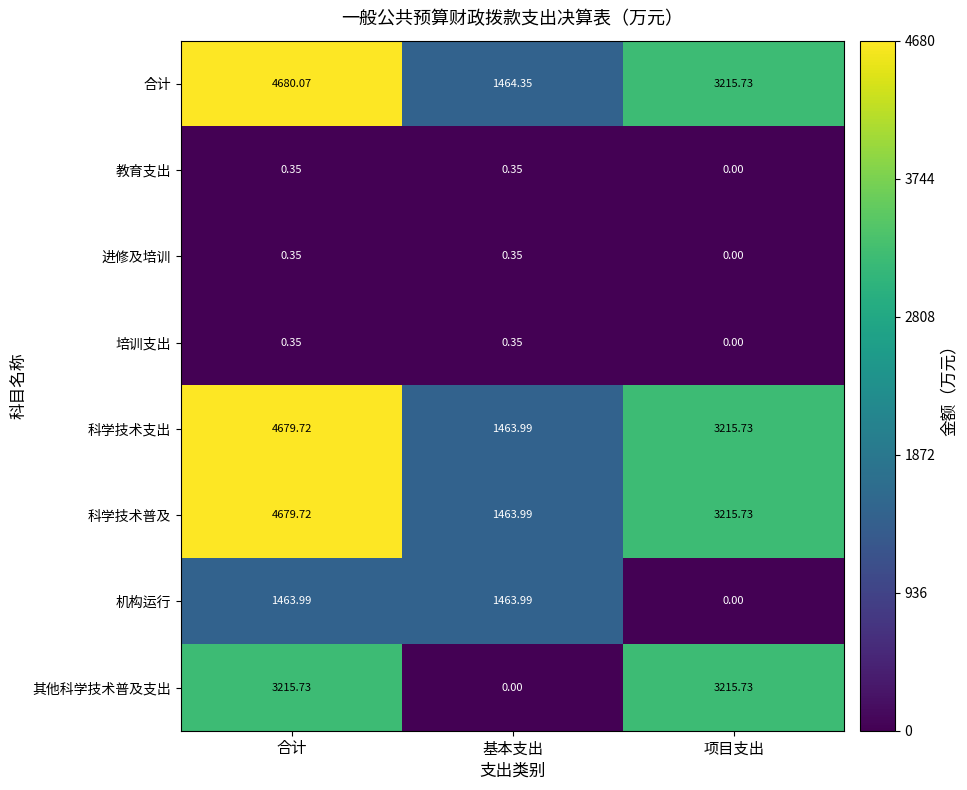

At which category is the sum across all series the highest?

合计